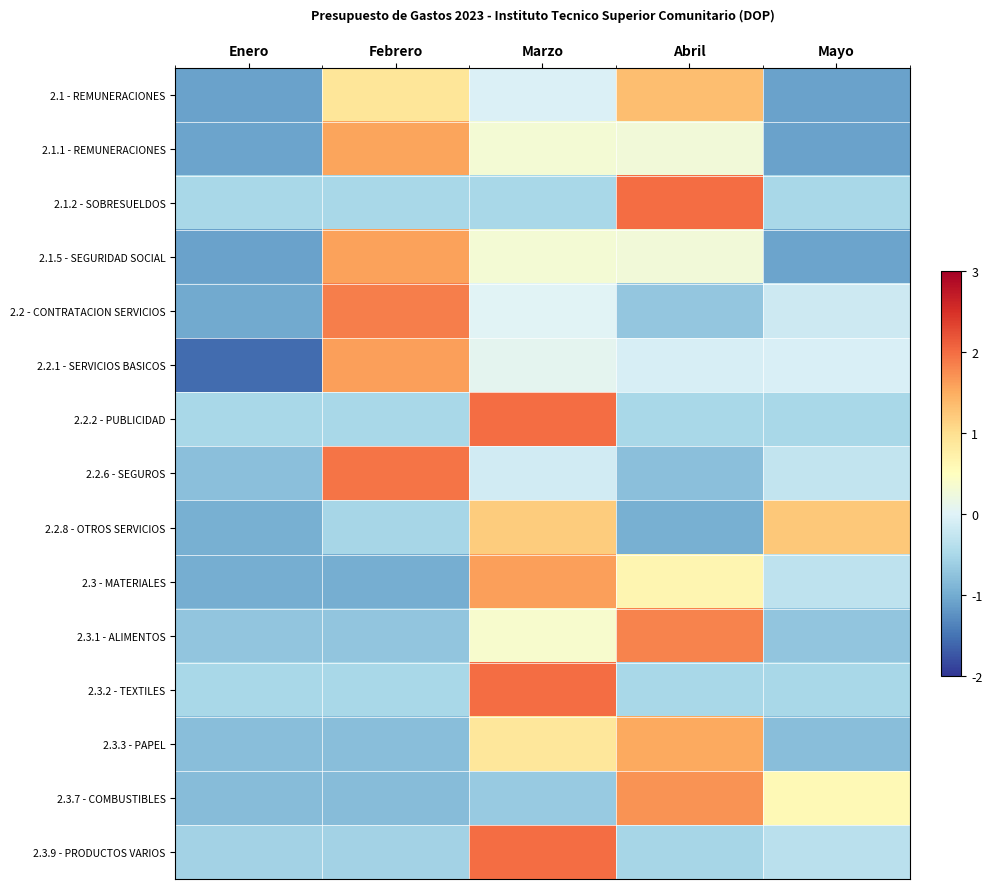

What is the spread (max minus min) of values at Febrero?

2.9